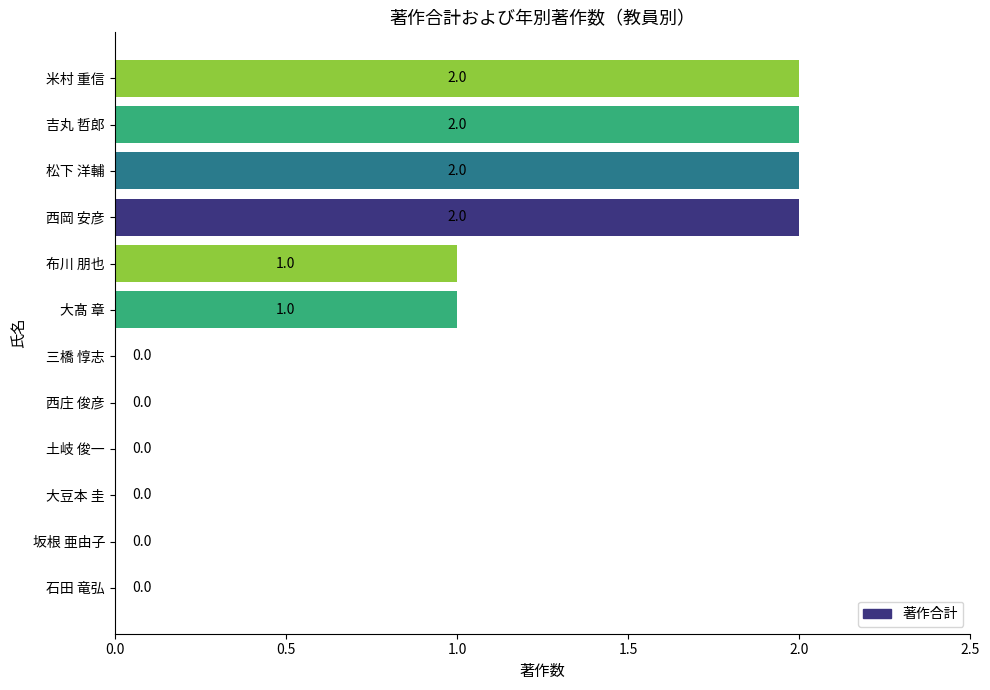

Which has a higher value, 松下 洋輔 or 土岐 俊一?

松下 洋輔